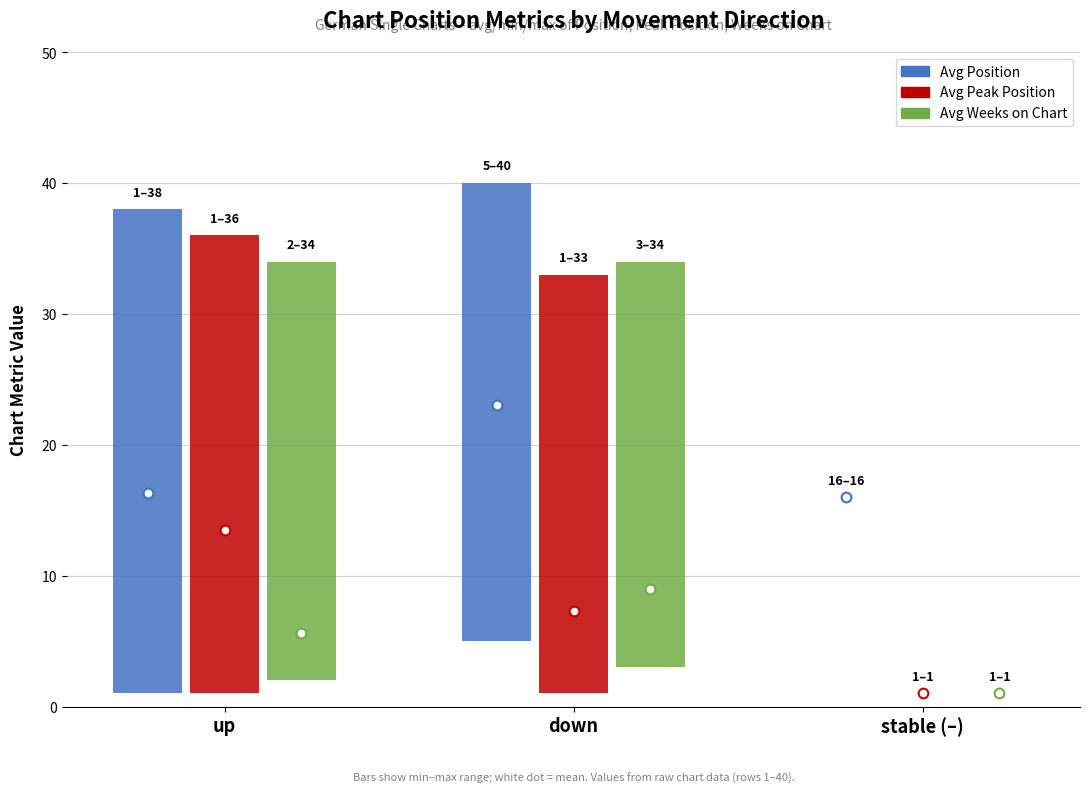

What position from the left is down?

2